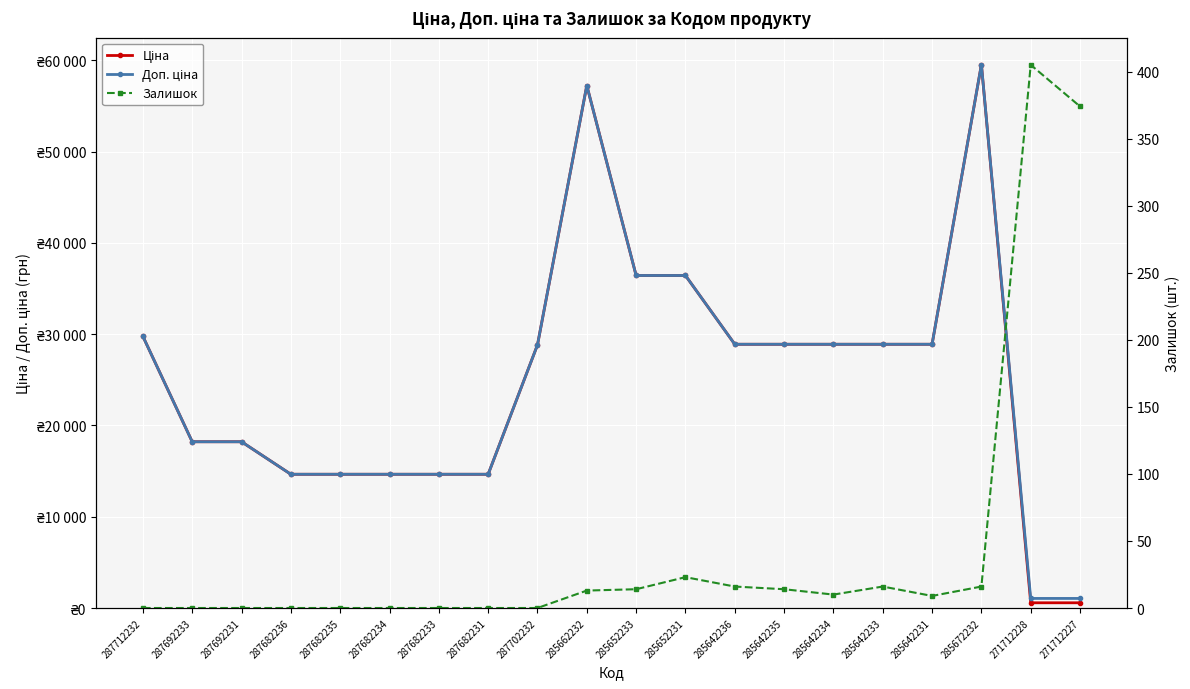

Where is the first local maximum for Ціна?

285662232